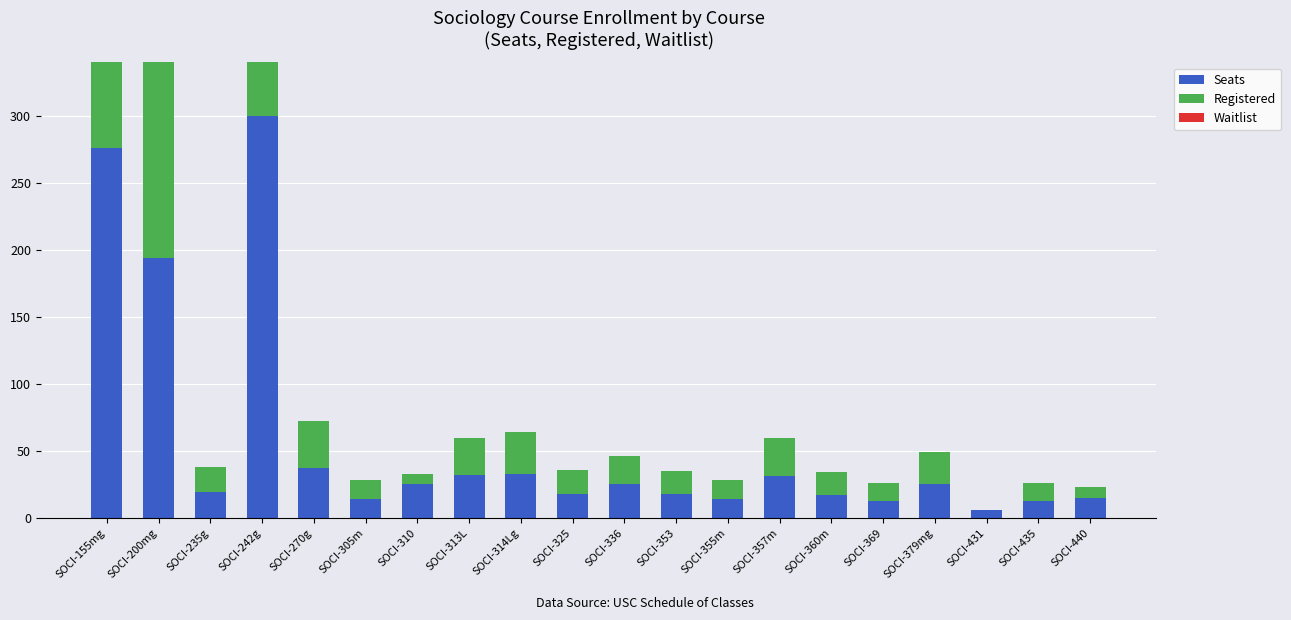

Read the Registered value at SOCI-325, to the nearest 5.

20